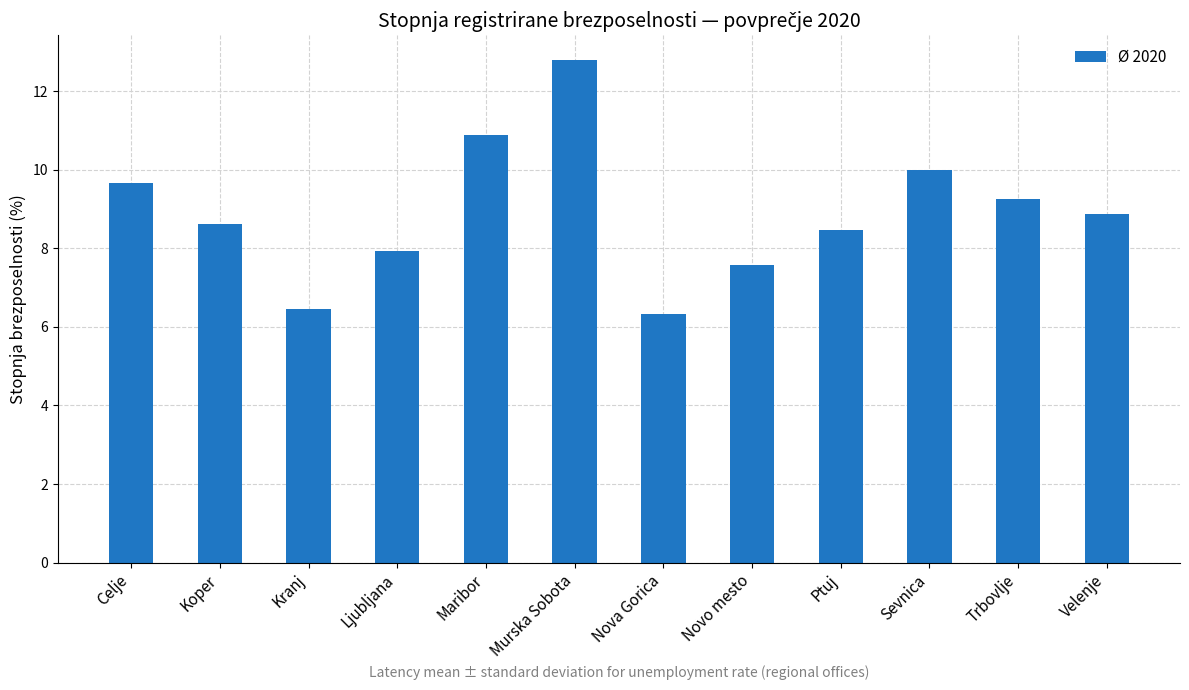

Reading right to left, transcribe all the data shown in this chart.

Velenje=8.9	Trbovlje=9.3	Sevnica=10.0	Ptuj=8.5	Novo mesto=7.6	Nova Gorica=6.3	Murska Sobota=12.8	Maribor=10.9	Ljubljana=7.9	Kranj=6.4	Koper=8.6	Celje=9.7